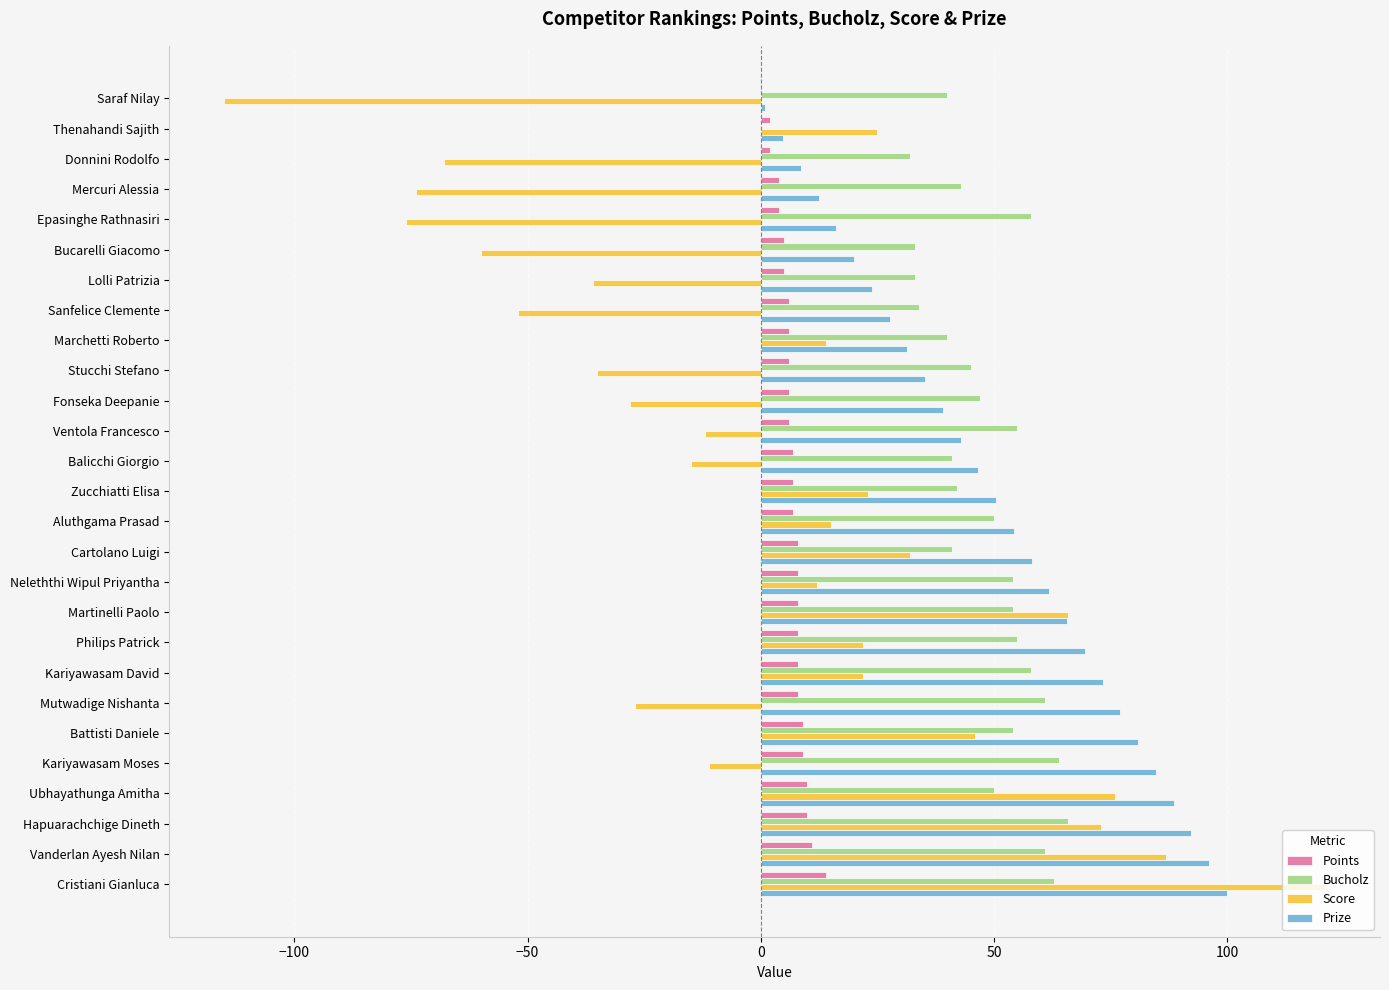

Is it true that Score equals -84.2 at Bucarelli Giacomo?

False